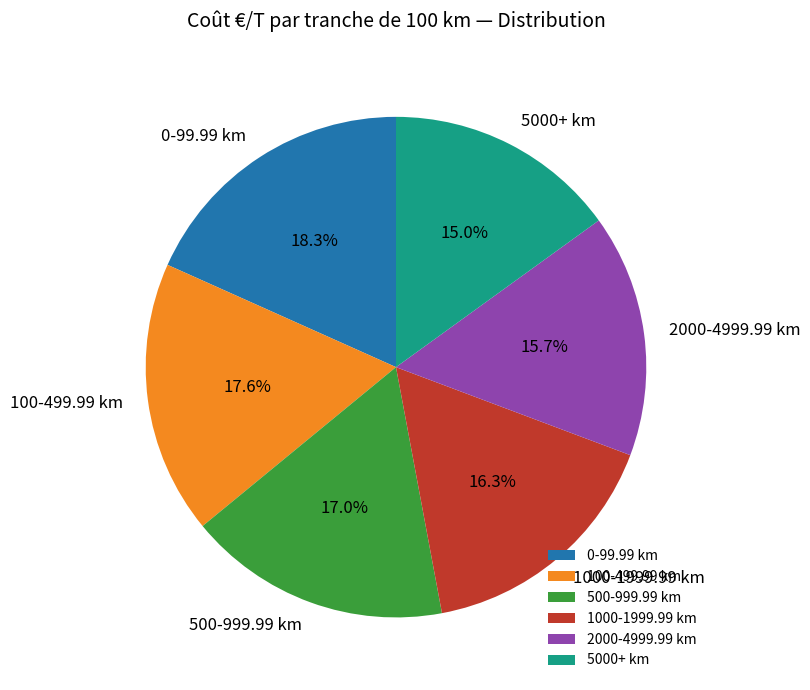

Which category has the biggest portion of the pie?

0-99.99 km